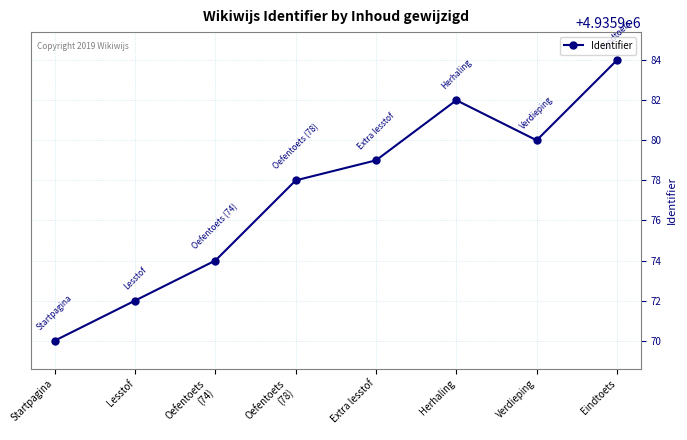

Reading left to right, transcribe all the data shown in this chart.

Startpagina=4935970	Lesstof=4935972	Oefentoets
(74)=4935974	Oefentoets
(78)=4935978	Extra lesstof=4935979	Herhaling=4935982	Verdieping=4935980	Eindtoets=4935984